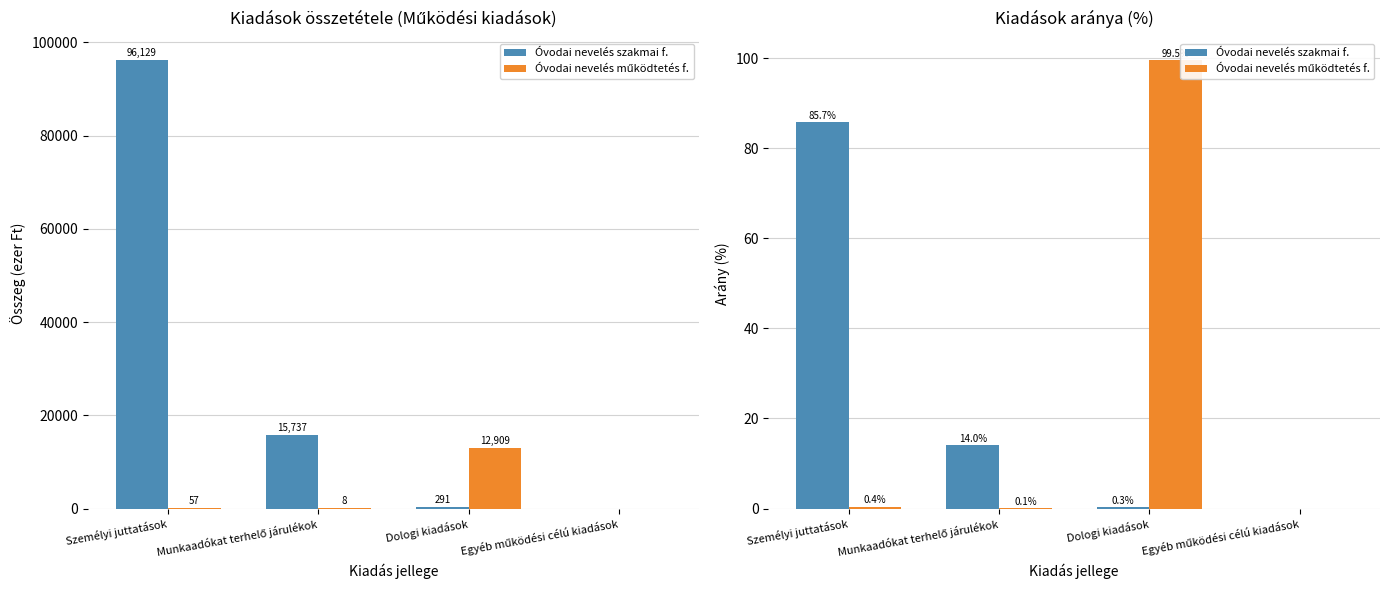

How many values in the Óvodai nevelés szakmai f. series are below 14?

2